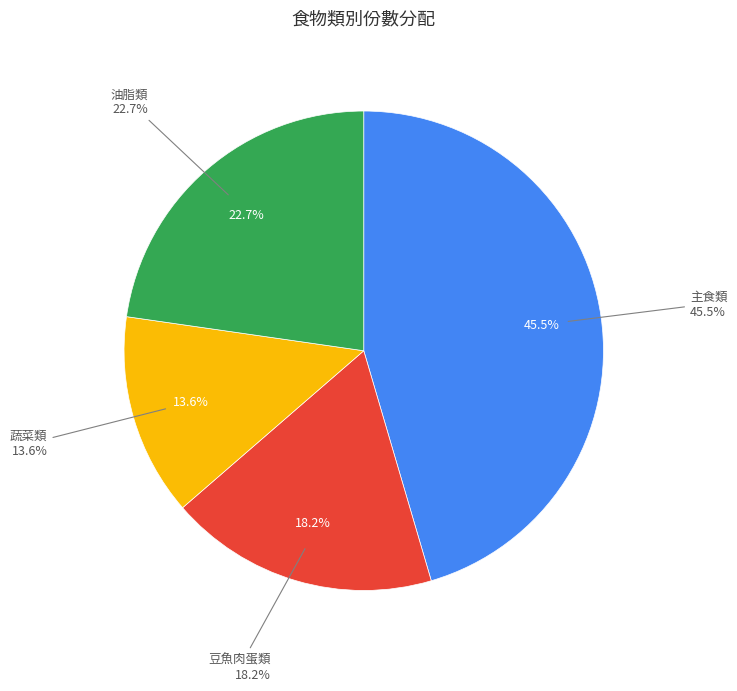

Is 奶類 the majority of the pie?

No